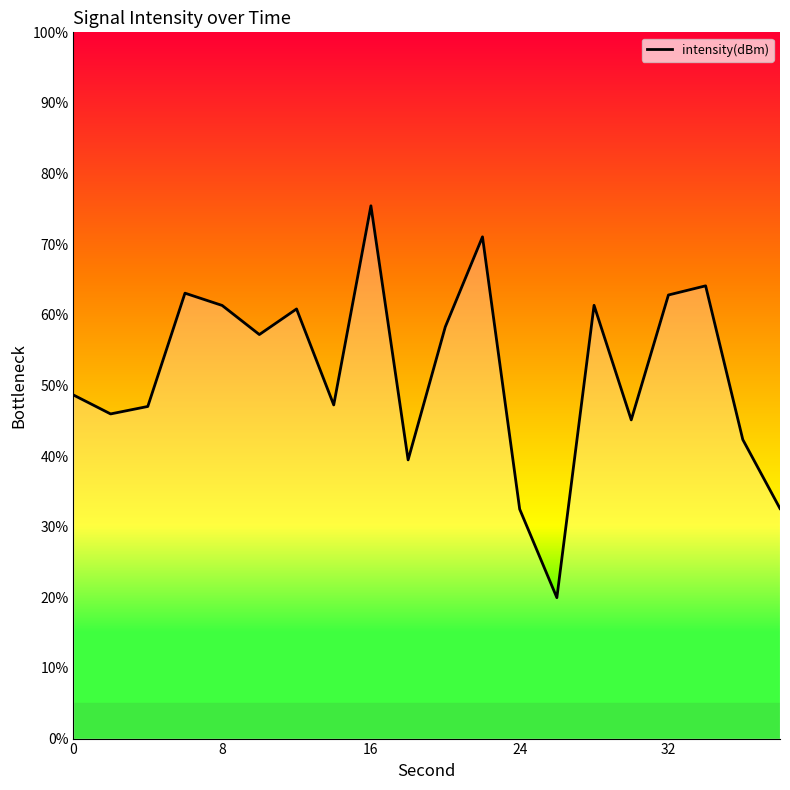

What is the difference between the maximum and minimum values?

55.5